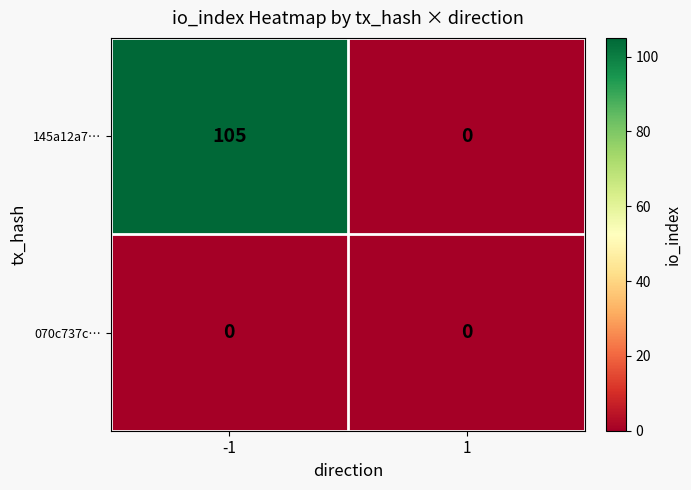

At which category does the chart reach its peak across all series?

-1